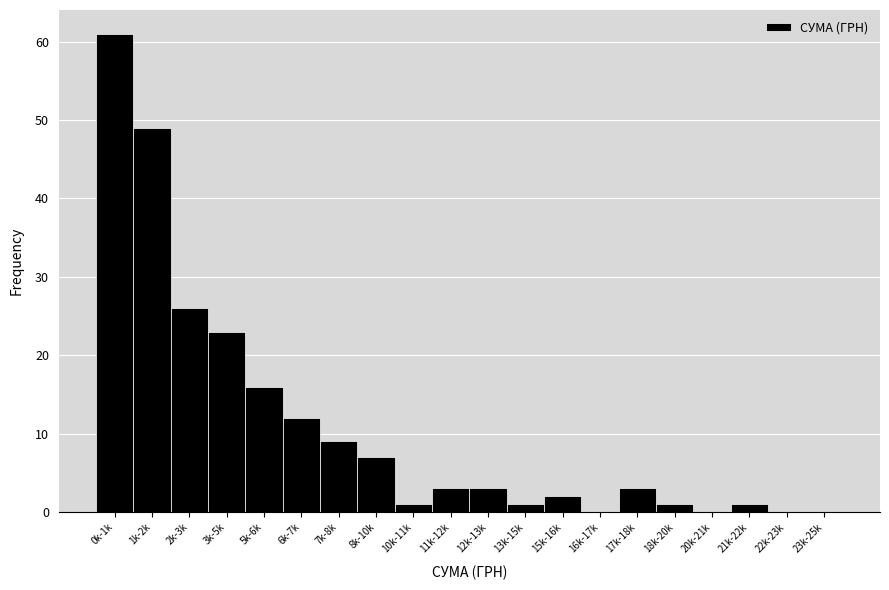

Reading left to right, transcribe all the data shown in this chart.

0k-1k=61	1k-2k=49	2k-3k=26	3k-5k=23	5k-6k=16	6k-7k=12	7k-8k=9	8k-10k=7	10k-11k=1	11k-12k=3	12k-13k=3	13k-15k=1	15k-16k=2	16k-17k=0	17k-18k=3	18k-20k=1	20k-21k=0	21k-22k=1	22k-23k=0	23k-25k=0